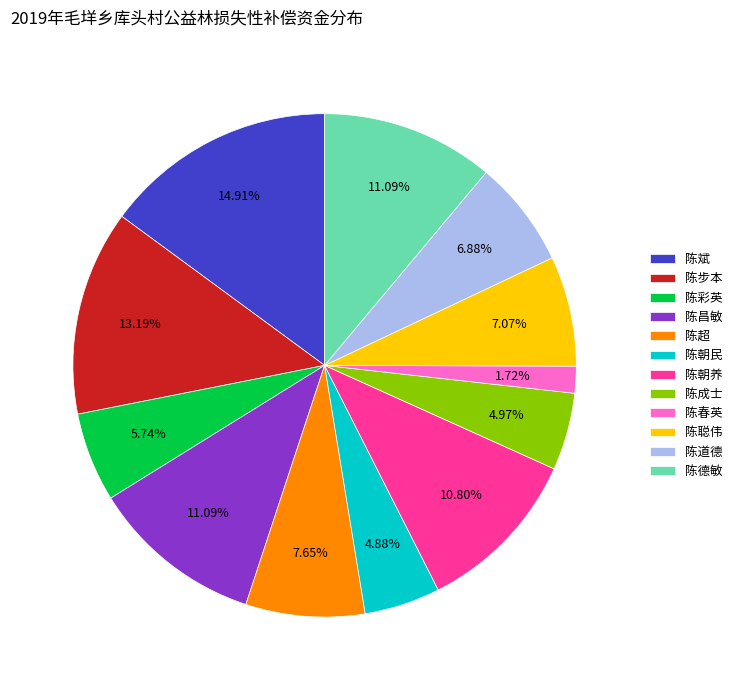

Do 陈春英 and 陈斌 together represent more than half of the pie?

No